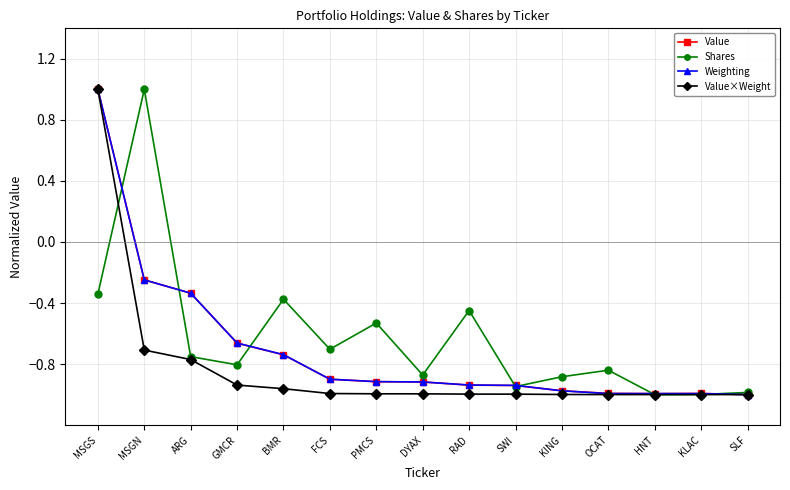

What are all the series names shown in the legend?

Value, Shares, Weighting, Value×Weight